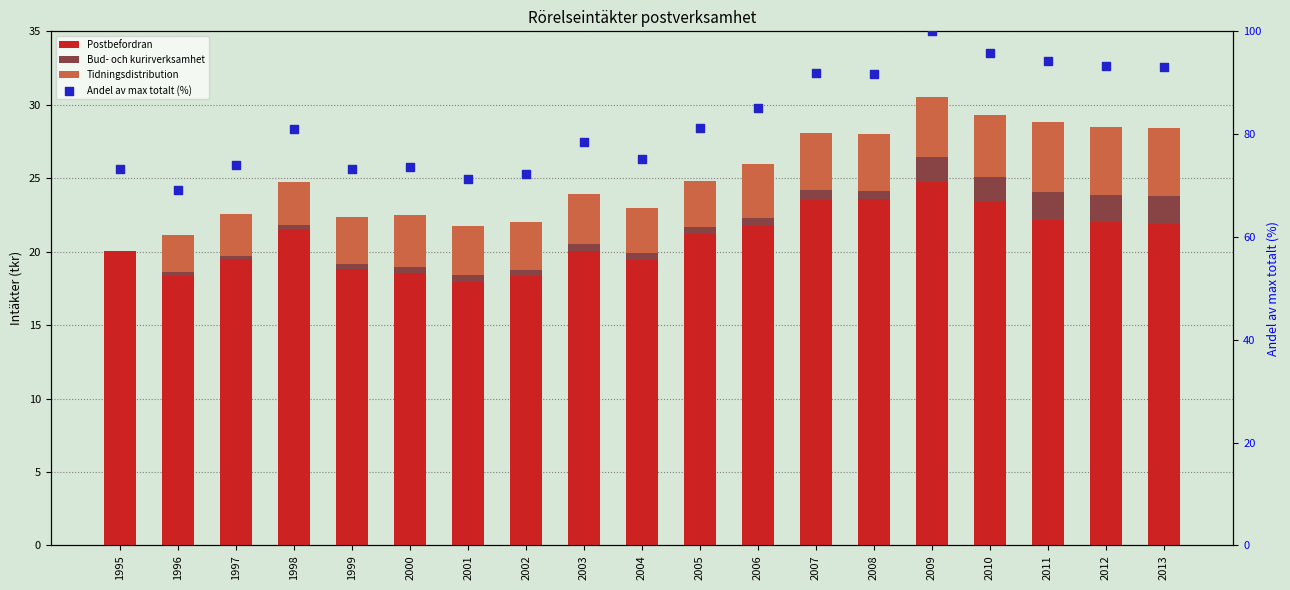

Which series has the widest spread of Y values?

Andel av max totalt (%)